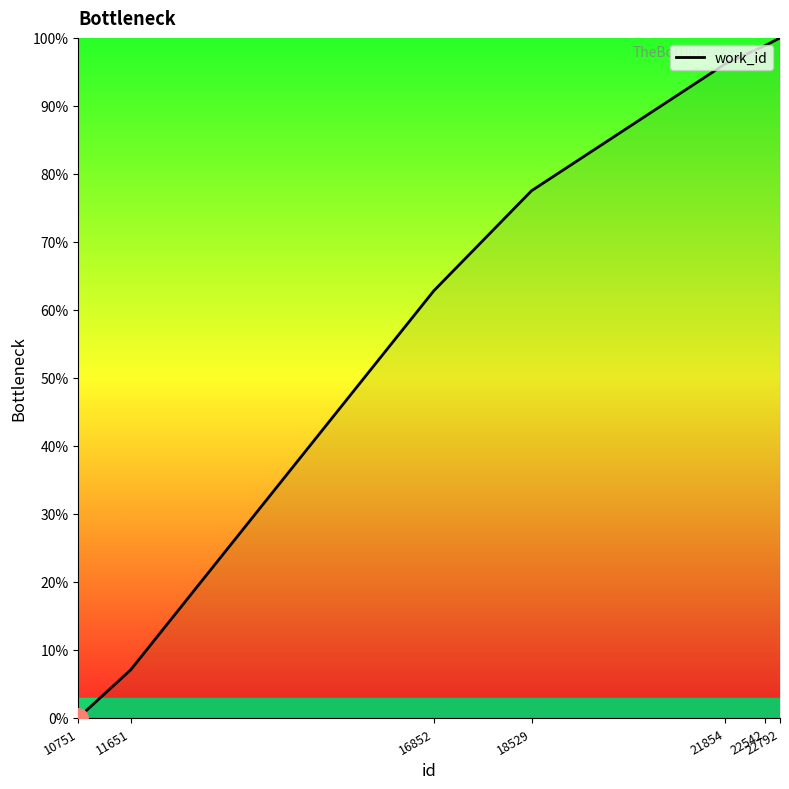

True or false: there are more than 0 points higher than both neighbors.

False